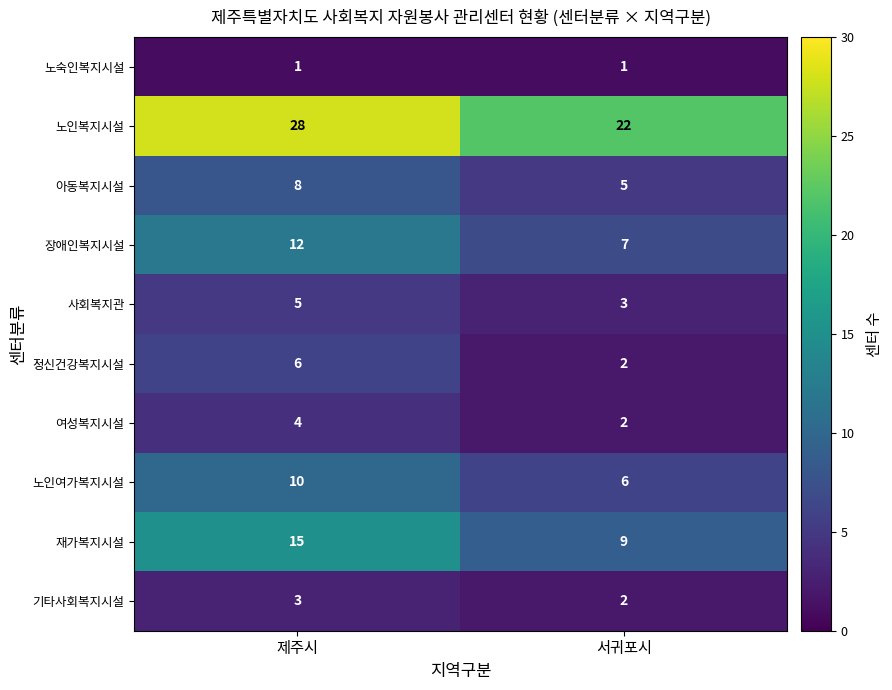

At how many categories does at least one series exceed 11?

2